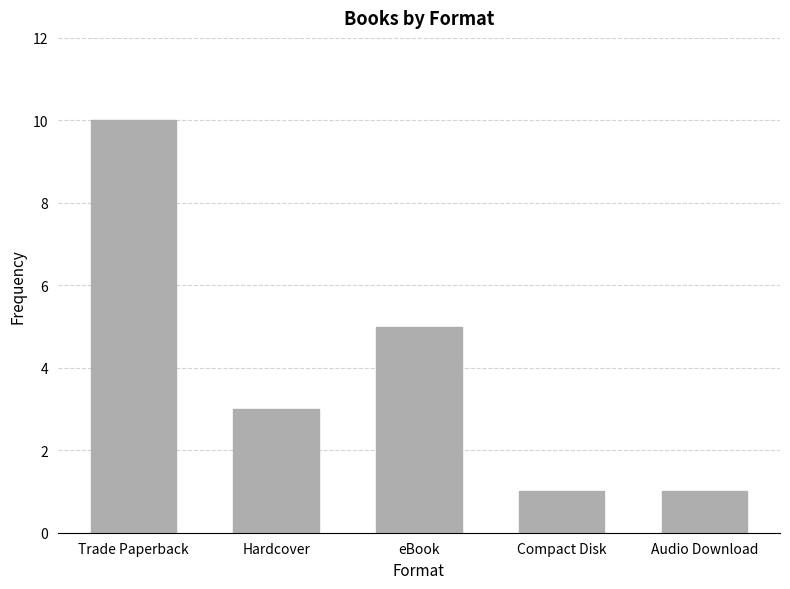

What is the value of the 1st bar from the left?

10